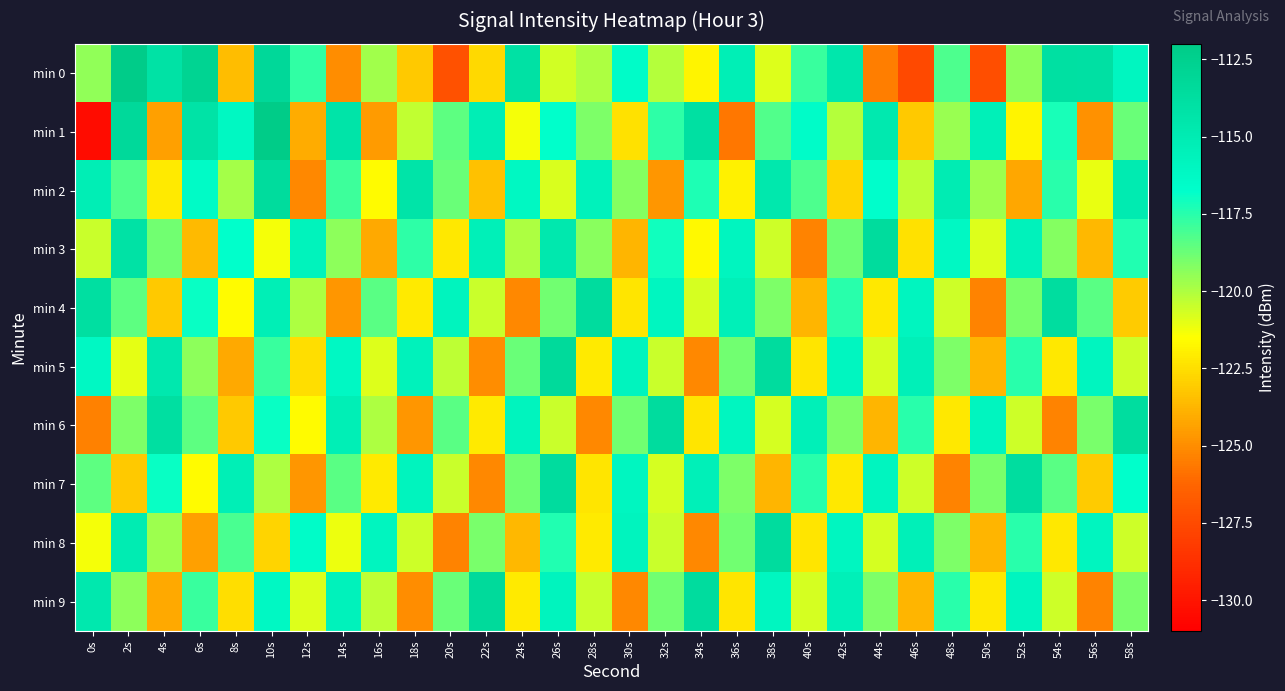

Which has a higher value, 52s or 18s?

52s